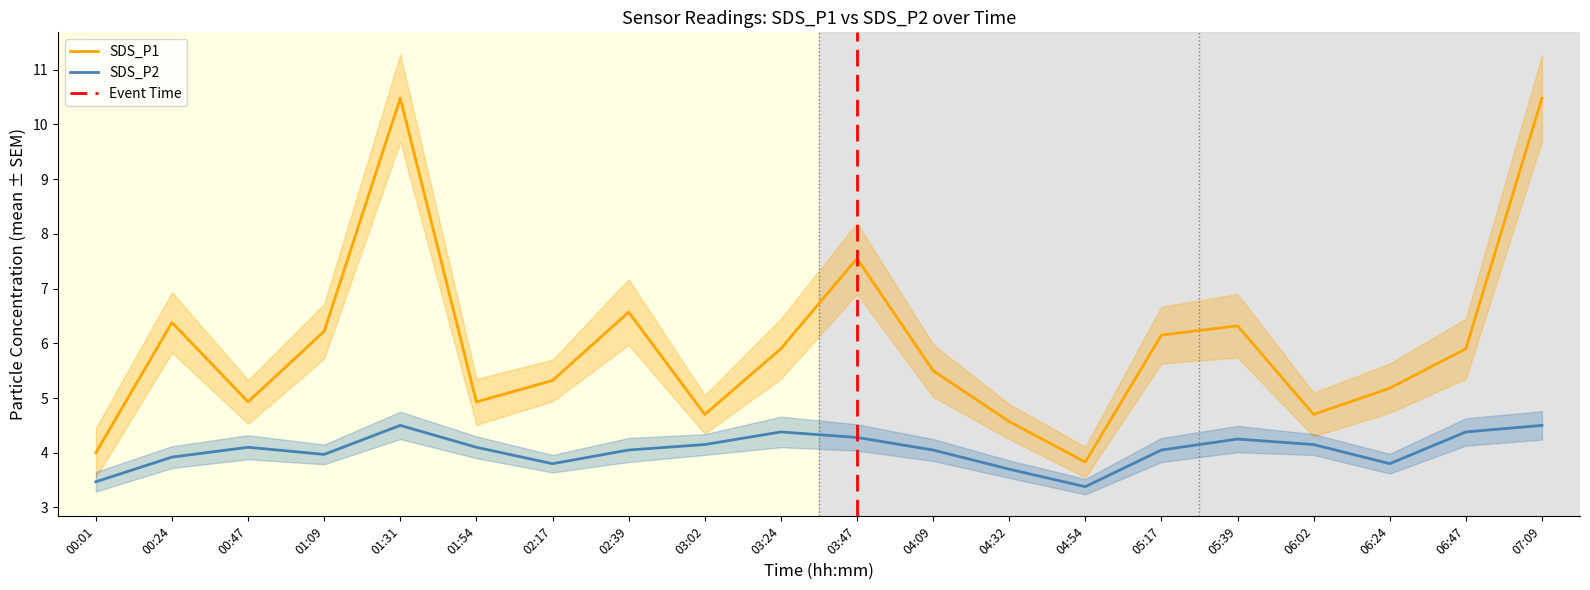

Which series has the largest total across all categories?

SDS_P1